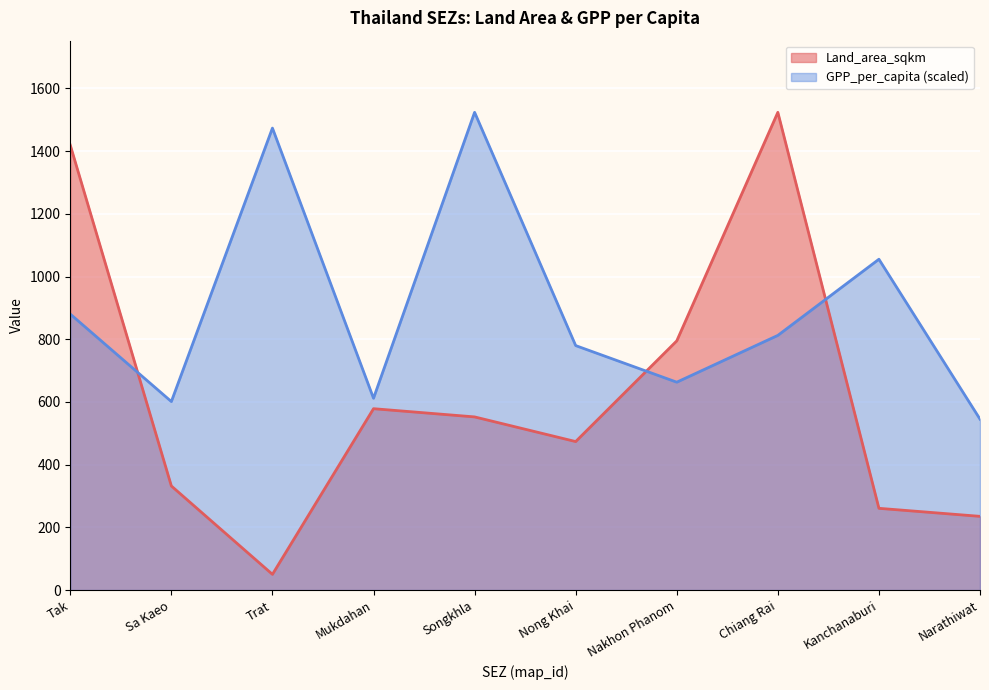

At which category does GPP_per_capita_THB reach its first local valley?

Sa Kaeo